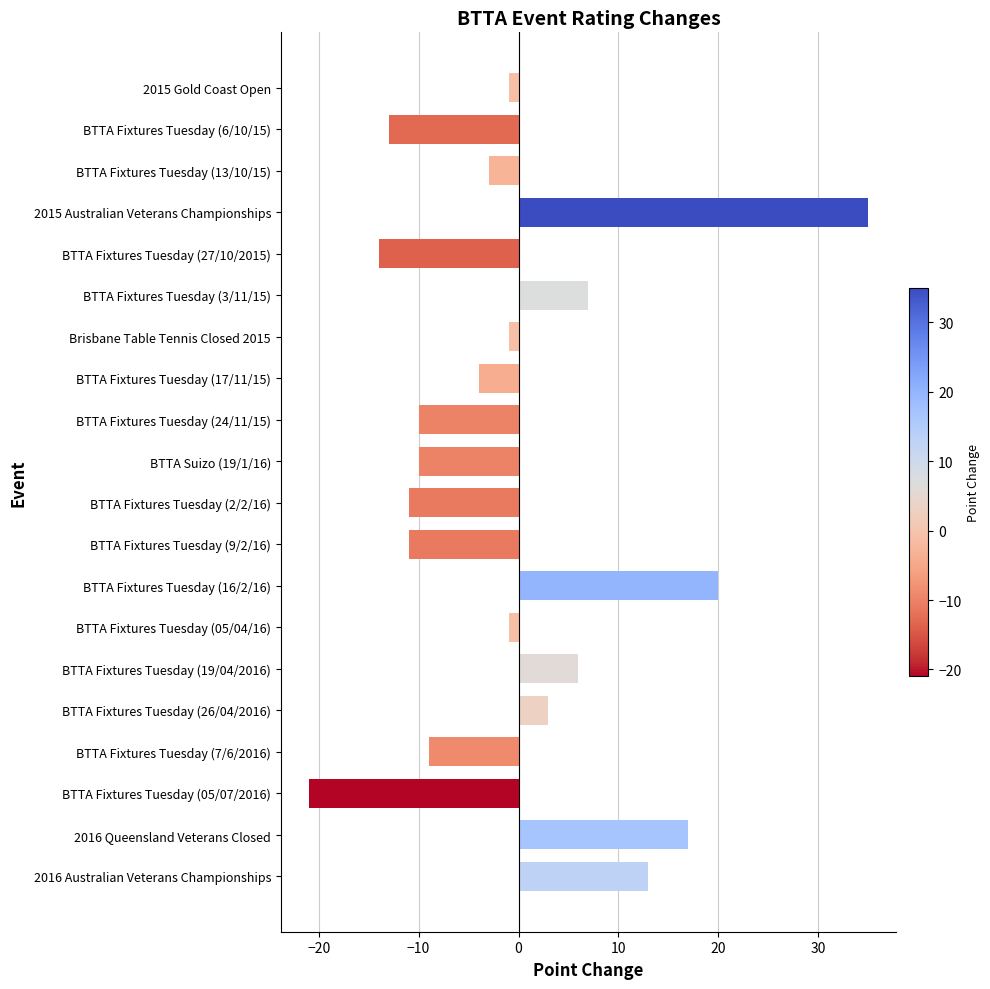

What is the smallest value displayed?

-21